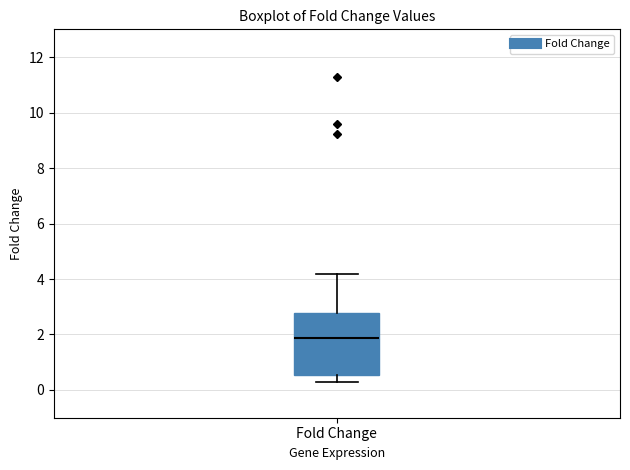

Where does the lower whisker of the box for Fold Change end on the y-axis? The values are not printed on the chart, so give them approximately, as read against the axis.

0.2